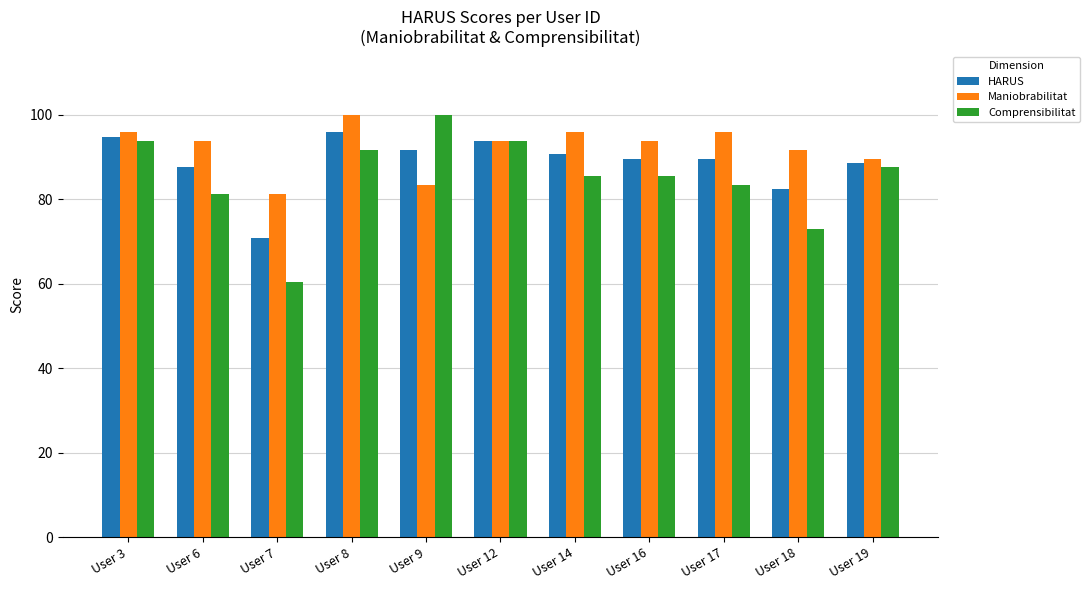

At which category is the sum across all series the highest?

User 8